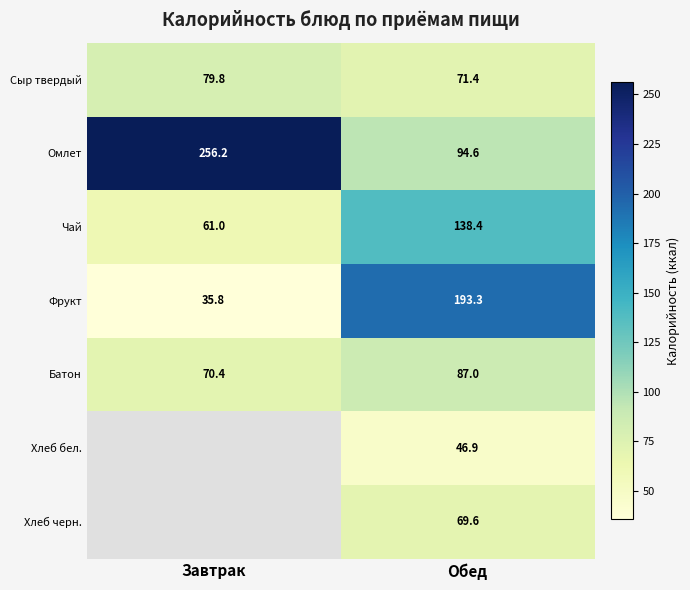

At which category is the sum across all series the highest?

Обед